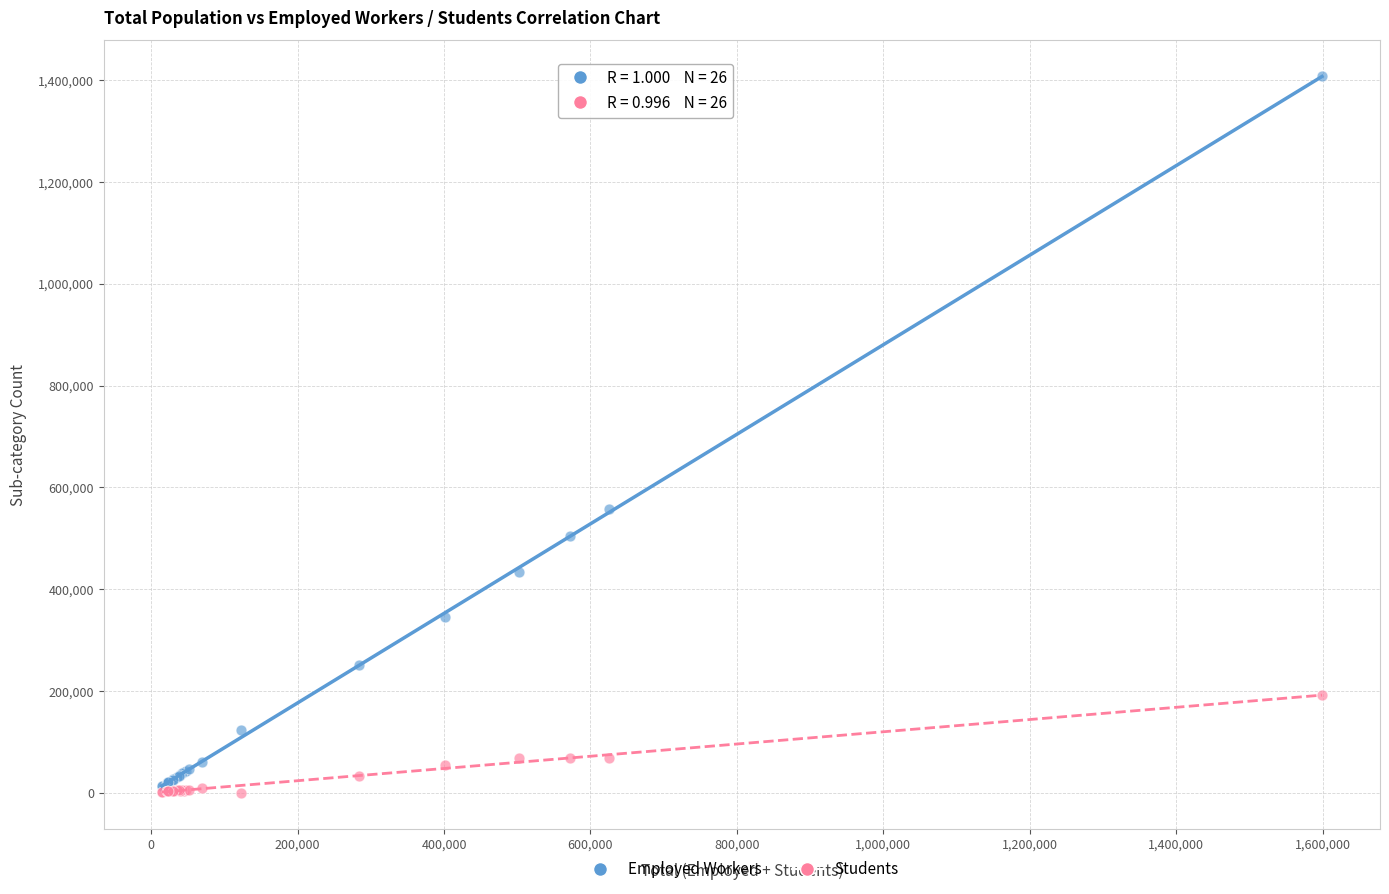

Which series has the largest Y range (max minus min)?

Employed Workers